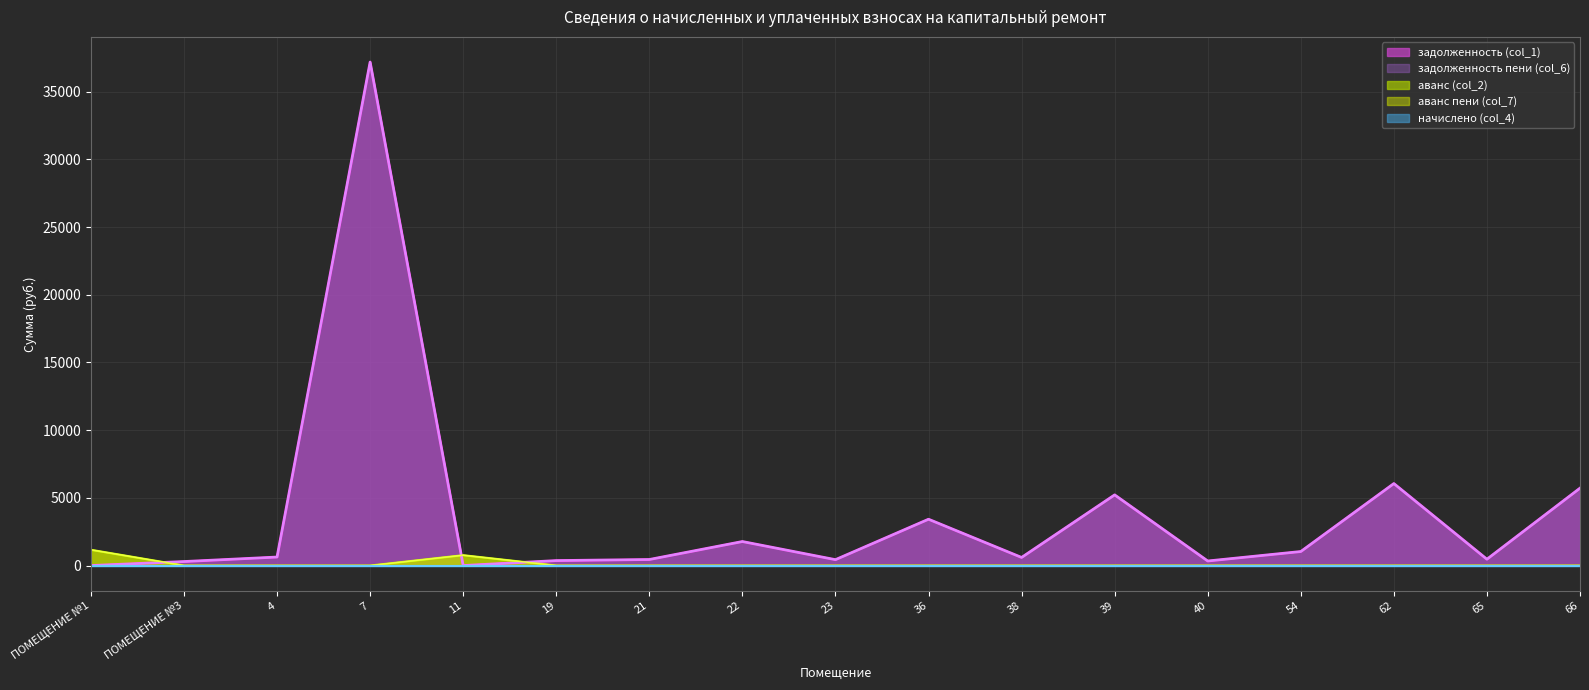

How many data points in задолженность пени (col_6) are above 599?

8